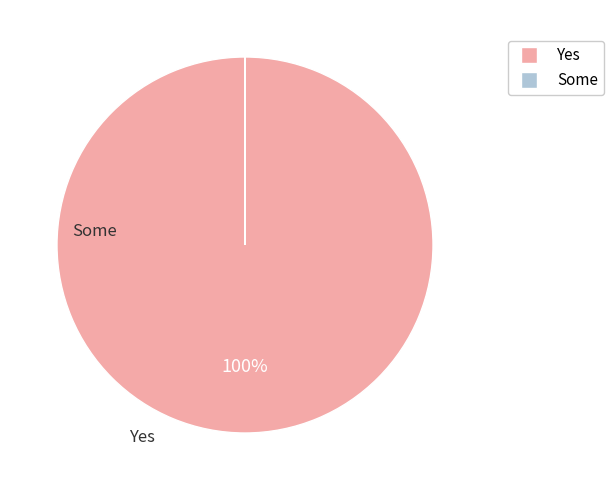

Is there a majority slice in this chart?

Yes